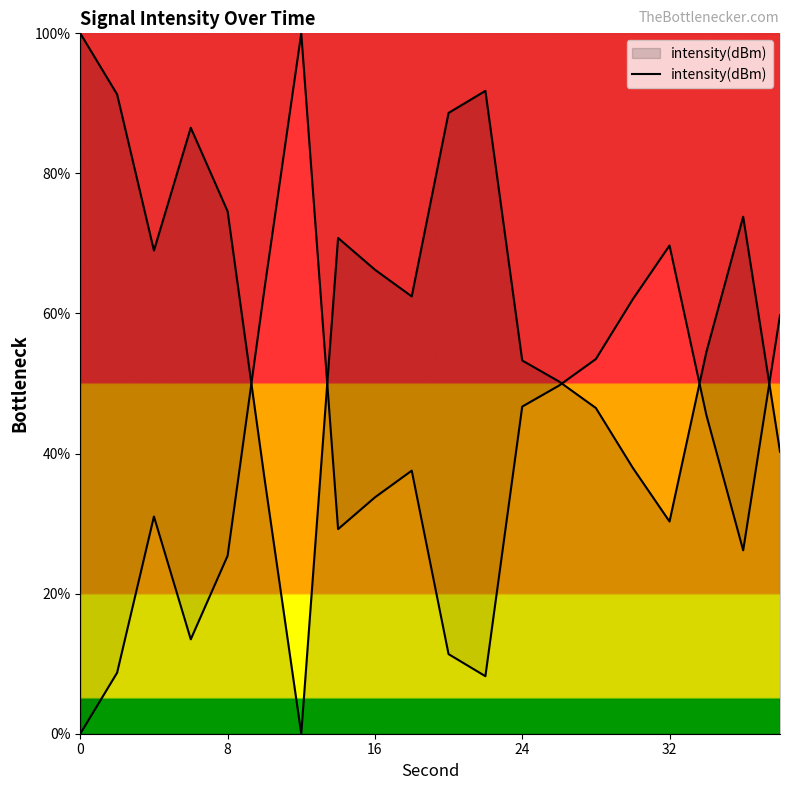

What is the sum of the values at 11 and 15?

129.8